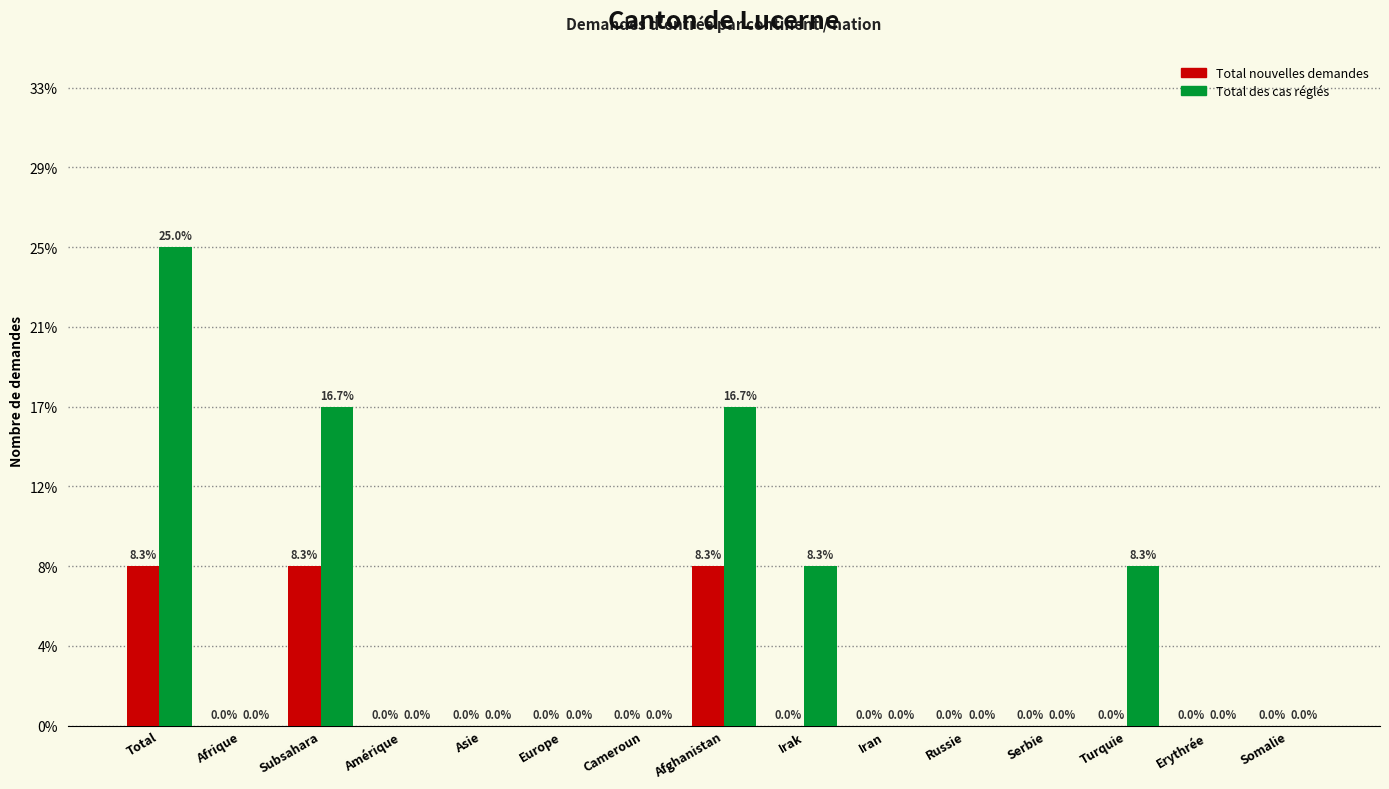

What are all the series names shown in the legend?

Total nouvelles demandes, Total des cas réglés